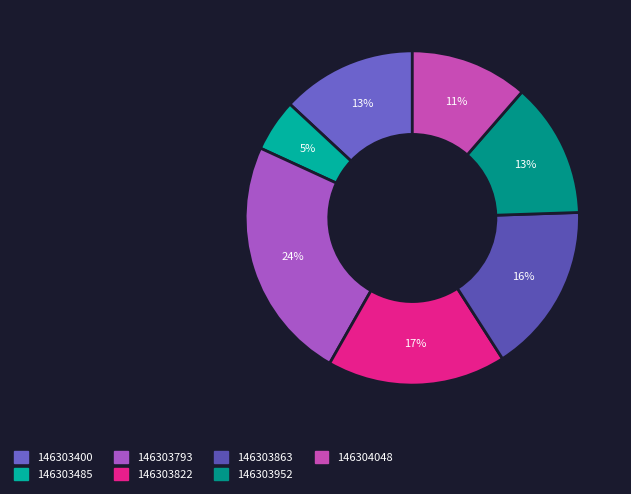

To the nearest percent, what portion does 146303793 represent?

24%